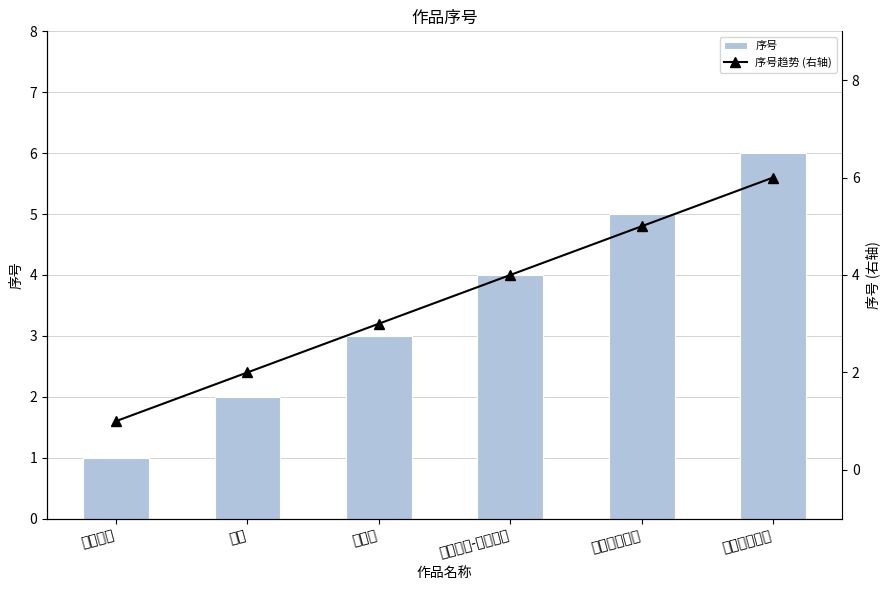

Where is 序号趋势 (右轴) nearest to the value 3?

节令诗